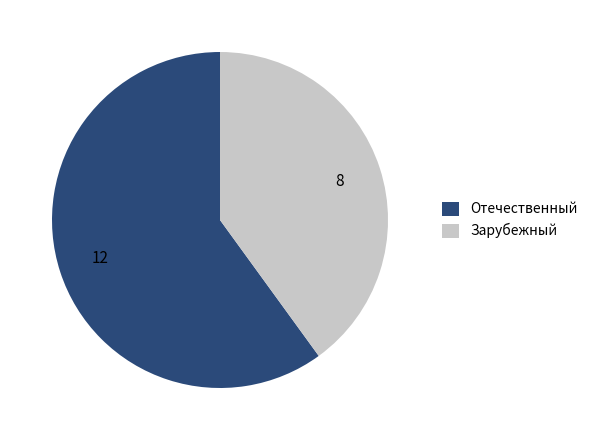

What is the smallest slice in the pie chart?

Зарубежный